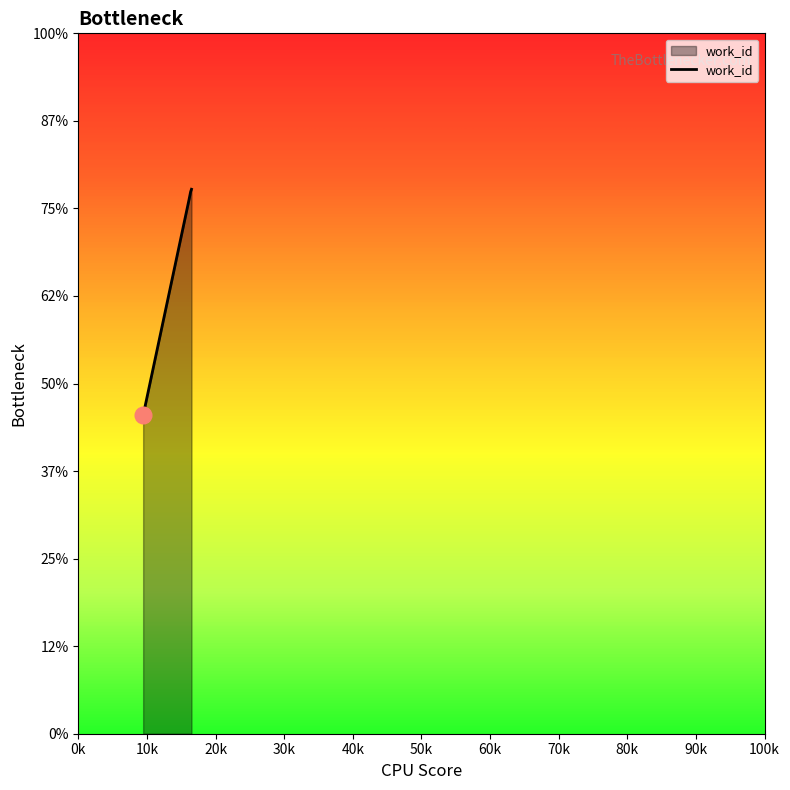

Where is the data nearest to the value 4927?

16119